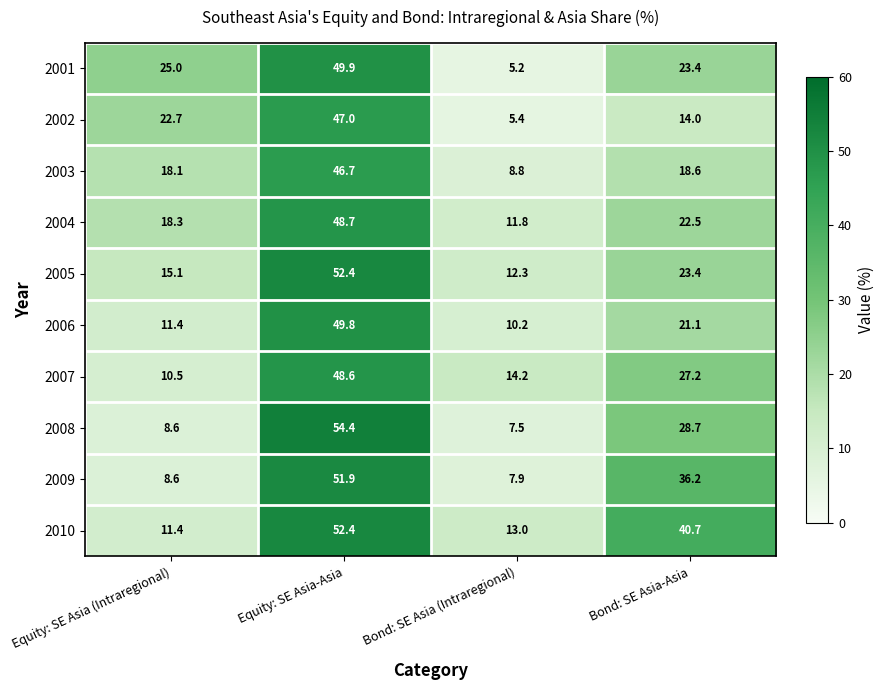

What is the maximum value shown in the chart?

54.4